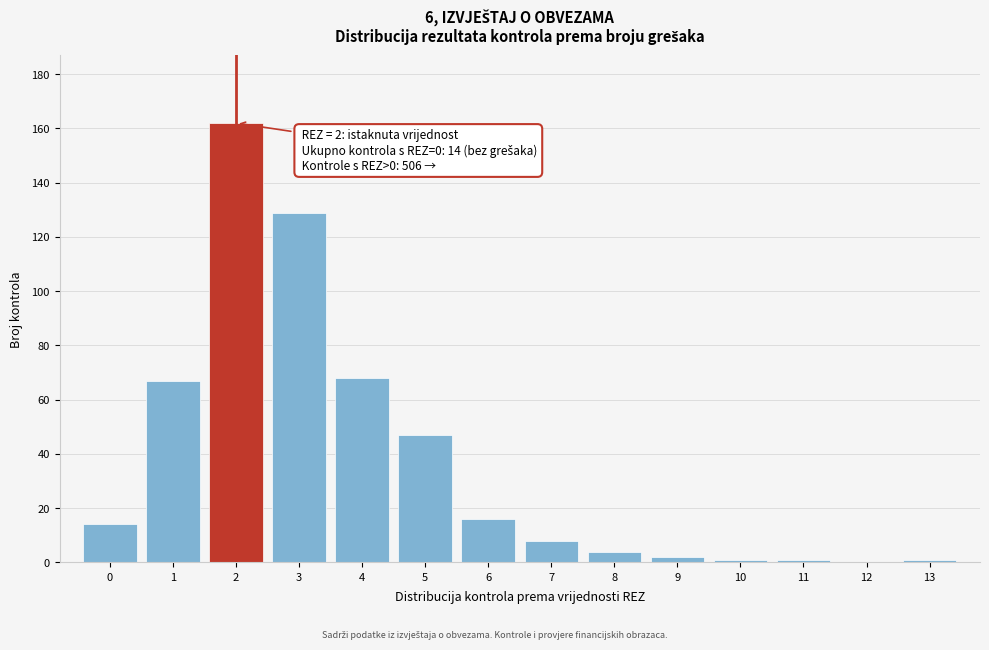

Reading right to left, extract all data points from this chart.

13=1	12=0	11=1	10=1	9=2	8=4	7=8	6=16	5=47	4=68	3=129	2=162	1=67	0=14